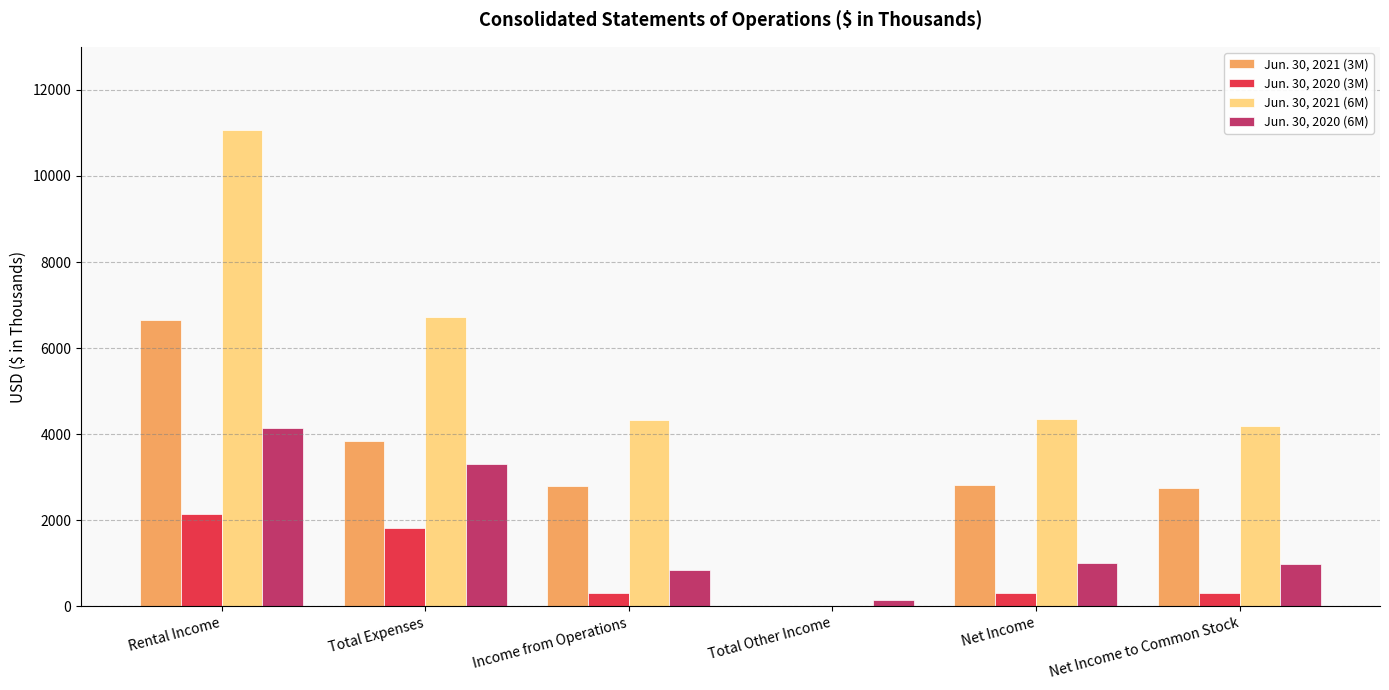

What is the maximum value shown in the chart?

11068